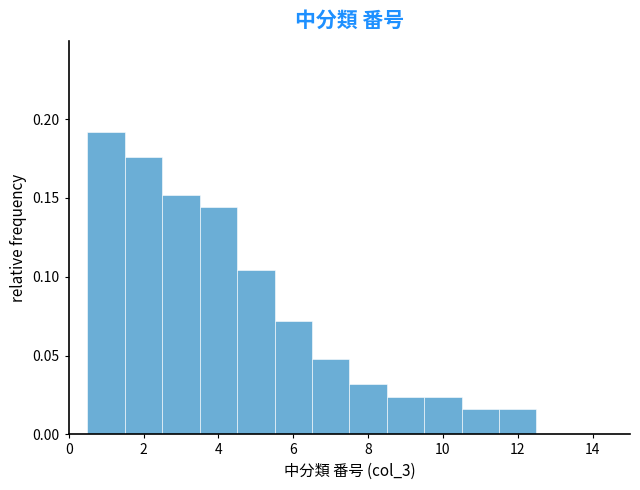

How tall is the bar that spans 0.5 to 1.5 on the x-axis? Neither the bar edges nor the heights are printed on the chart, so give them approximately, as read against the axes.

0.190